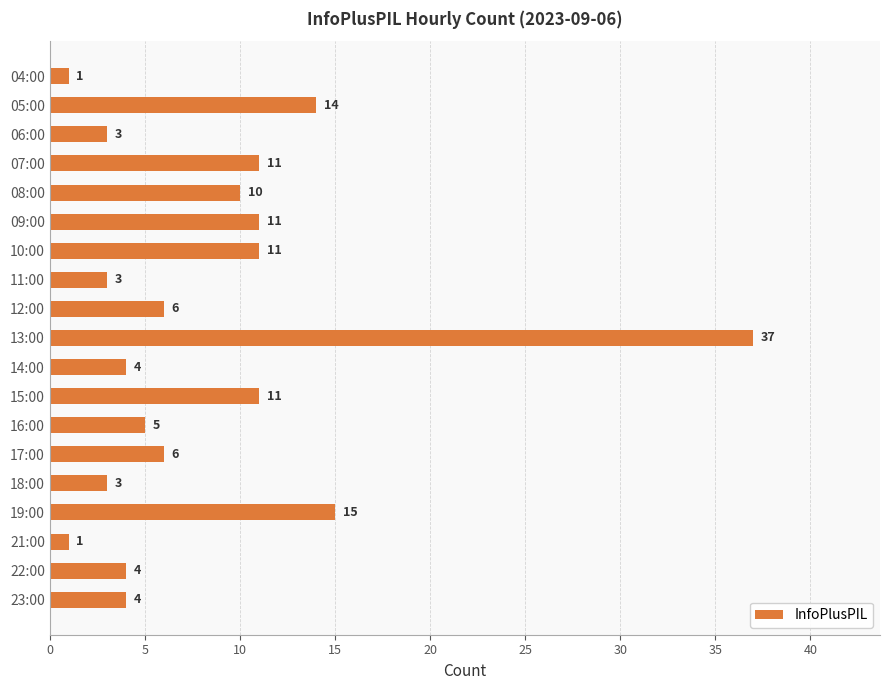

Which category has the highest value across all series?

13:00